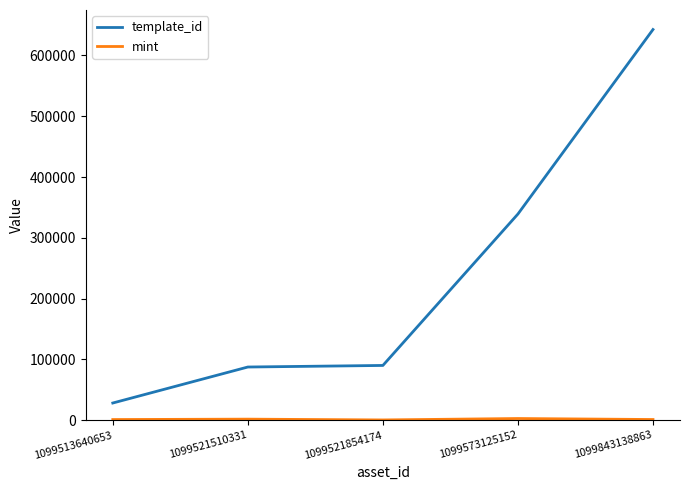

At which label does template_id reach its minimum?

1099513640653